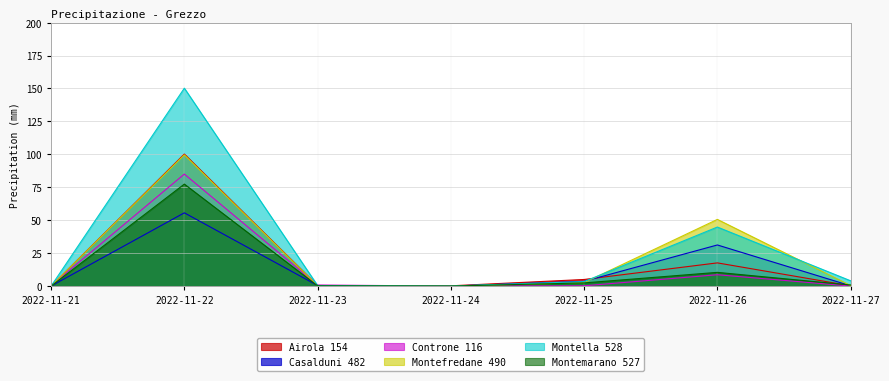

Rank the series at 2022-11-26 from lowest to highest value.

Controne 116, Montemarano 527, Airola 154, Casalduni 482, Montella 528, Montefredane 490